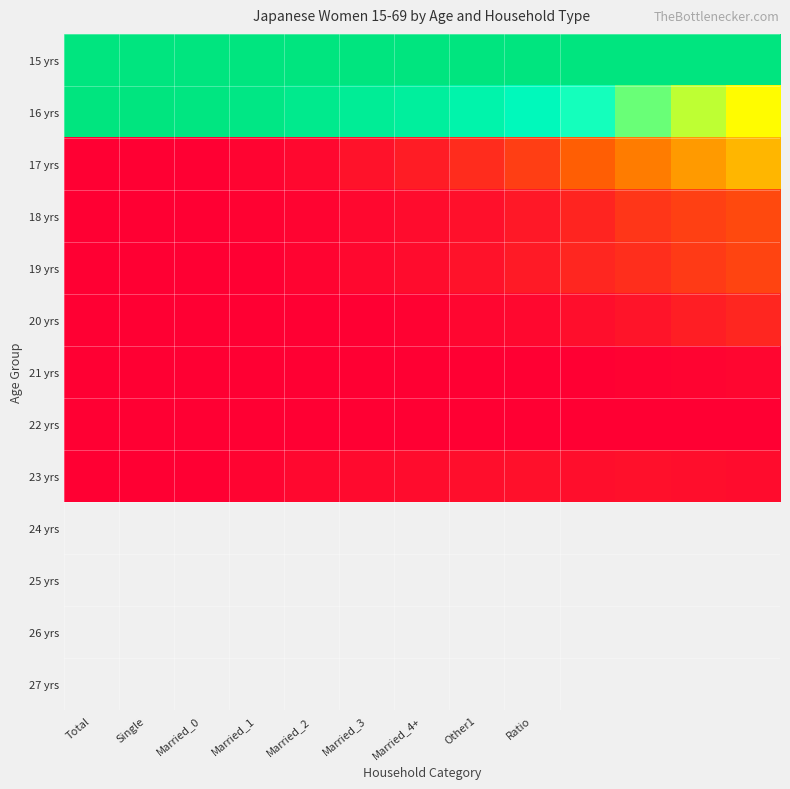

Which series has the widest spread of values?

16 yrs